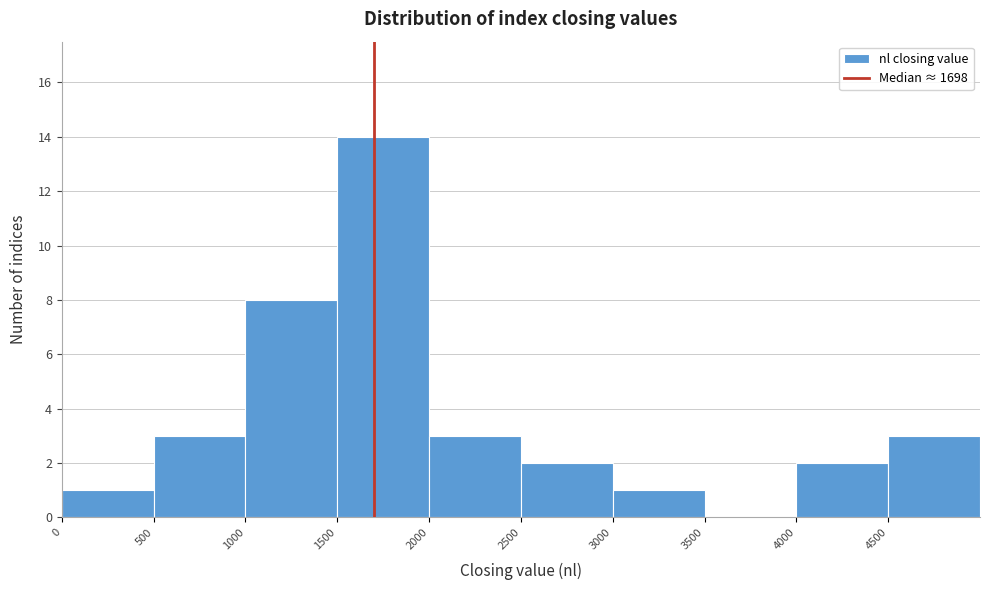

What is the height of the bar covering 0 to 500 on the x-axis? The values are not printed on the chart, so give them approximately, as read against the axis.

1